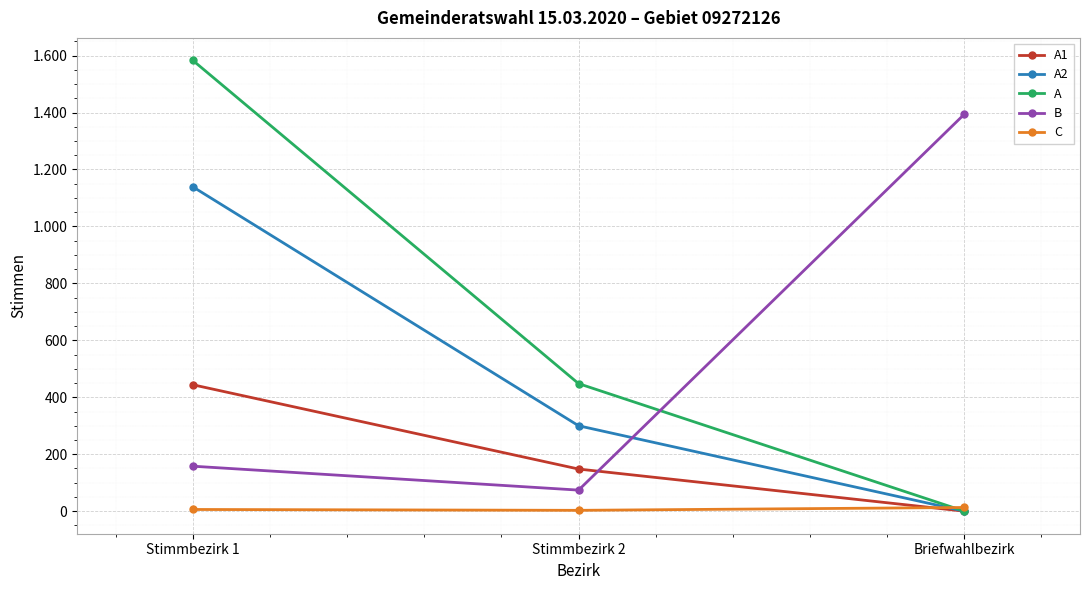

At Stimmbezirk 2, list the series in order from largest to smallest.

A, A2, A1, B, C